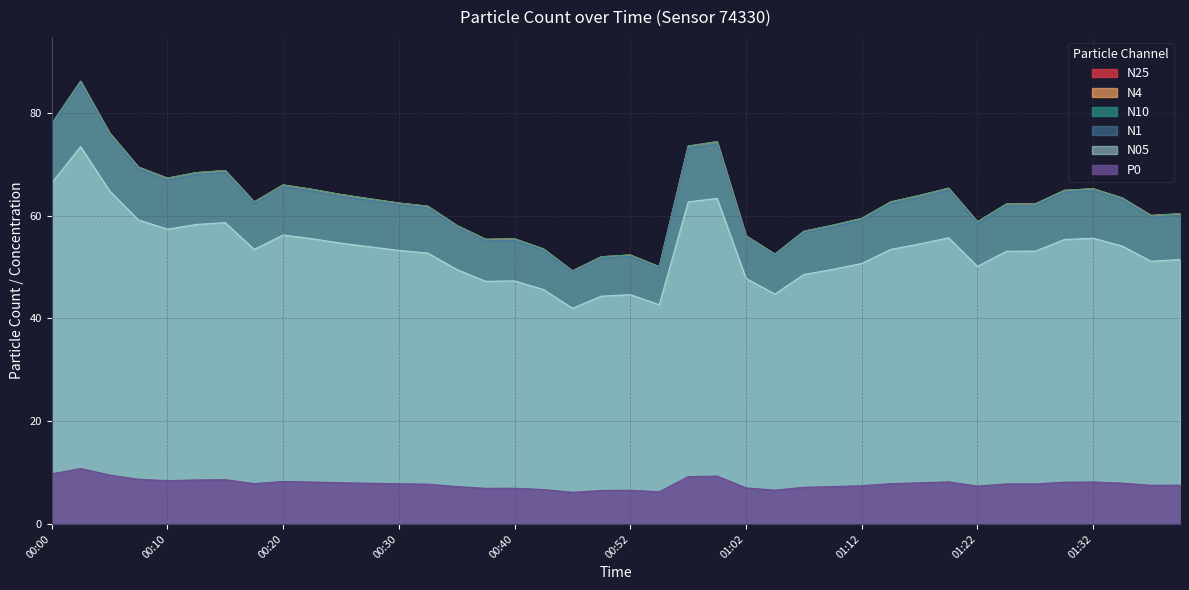

How many data points in N4 are above 62?

23